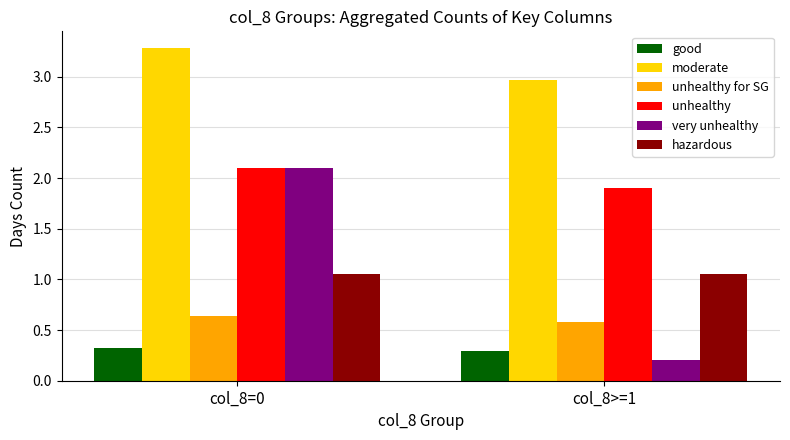

What value does the very unhealthy series have at col_8=0?

2.1